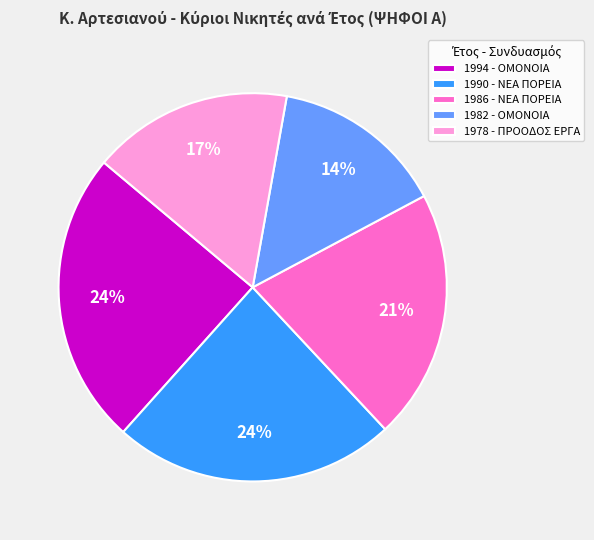

Which category has the smallest portion of the pie?

1982 - ΟΜΟΝΟΙΑ